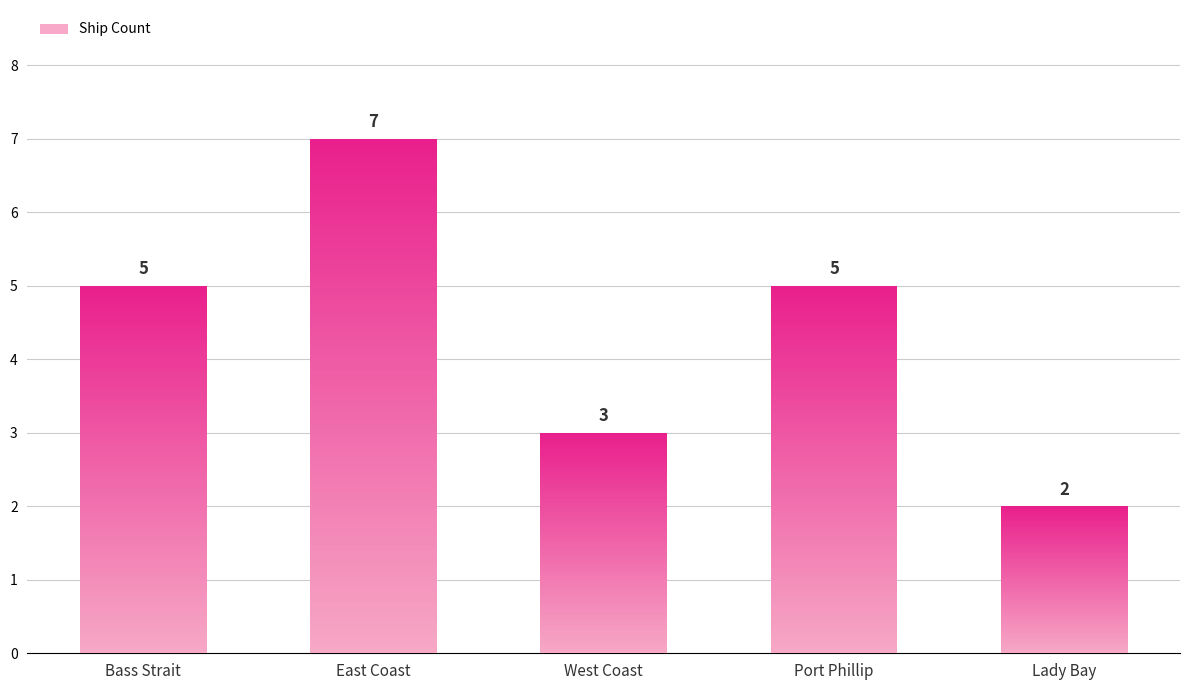

Reading right to left, extract all data points from this chart.

2	5	3	7	5